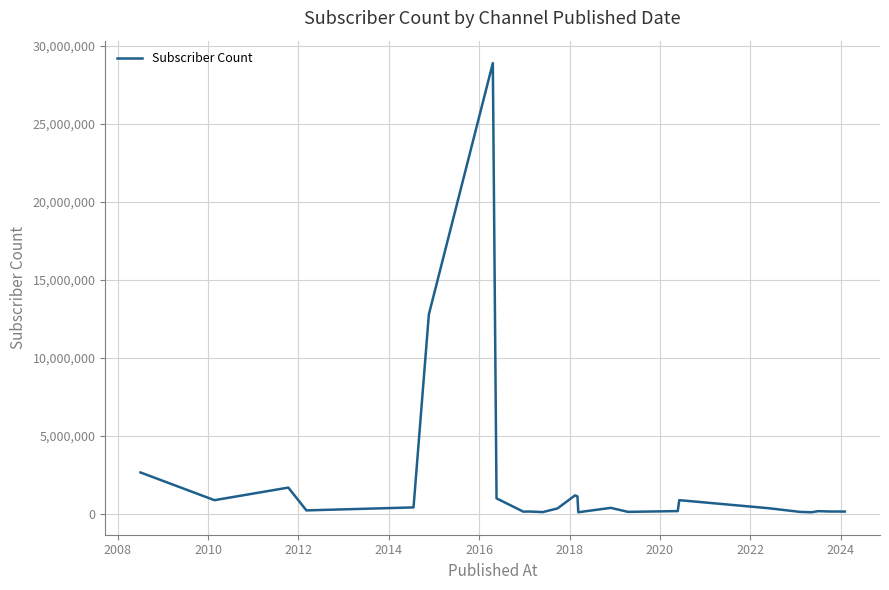

What is the maximum value shown in the chart?

28900000